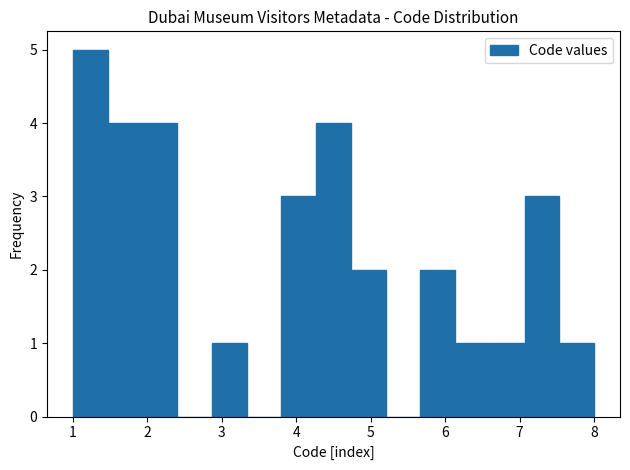

How tall is the bar that spans 6.6 to 7.1 on the x-axis? Neither the bar edges nor the heights are printed on the chart, so give them approximately, as read against the axes.

1